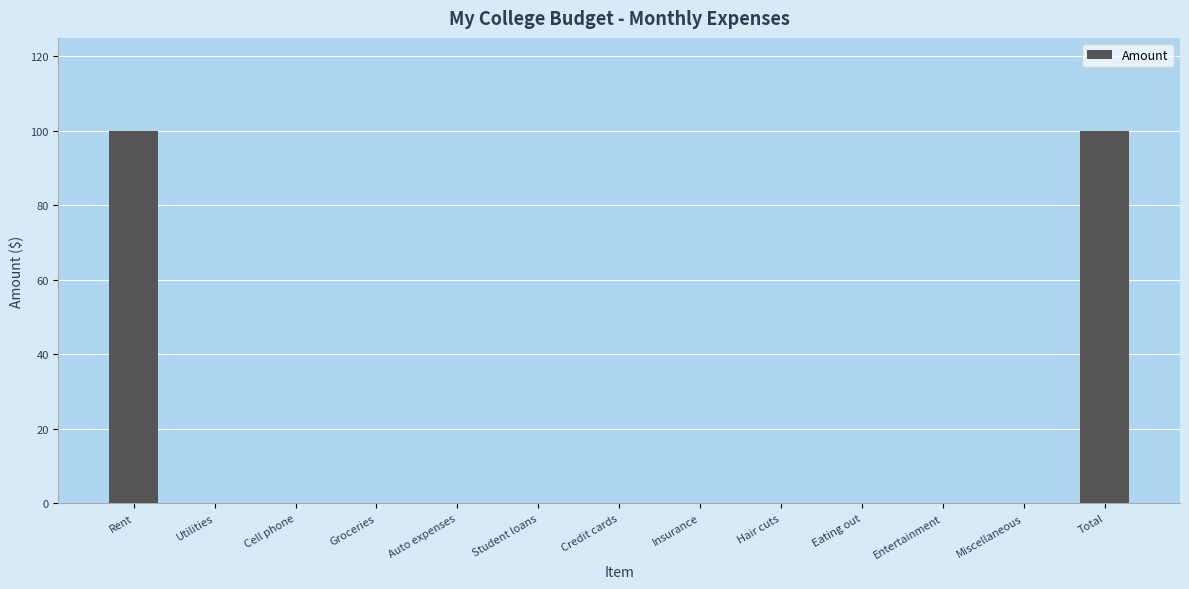

The chart shows a value of 57 at Groceries. True or false?

False